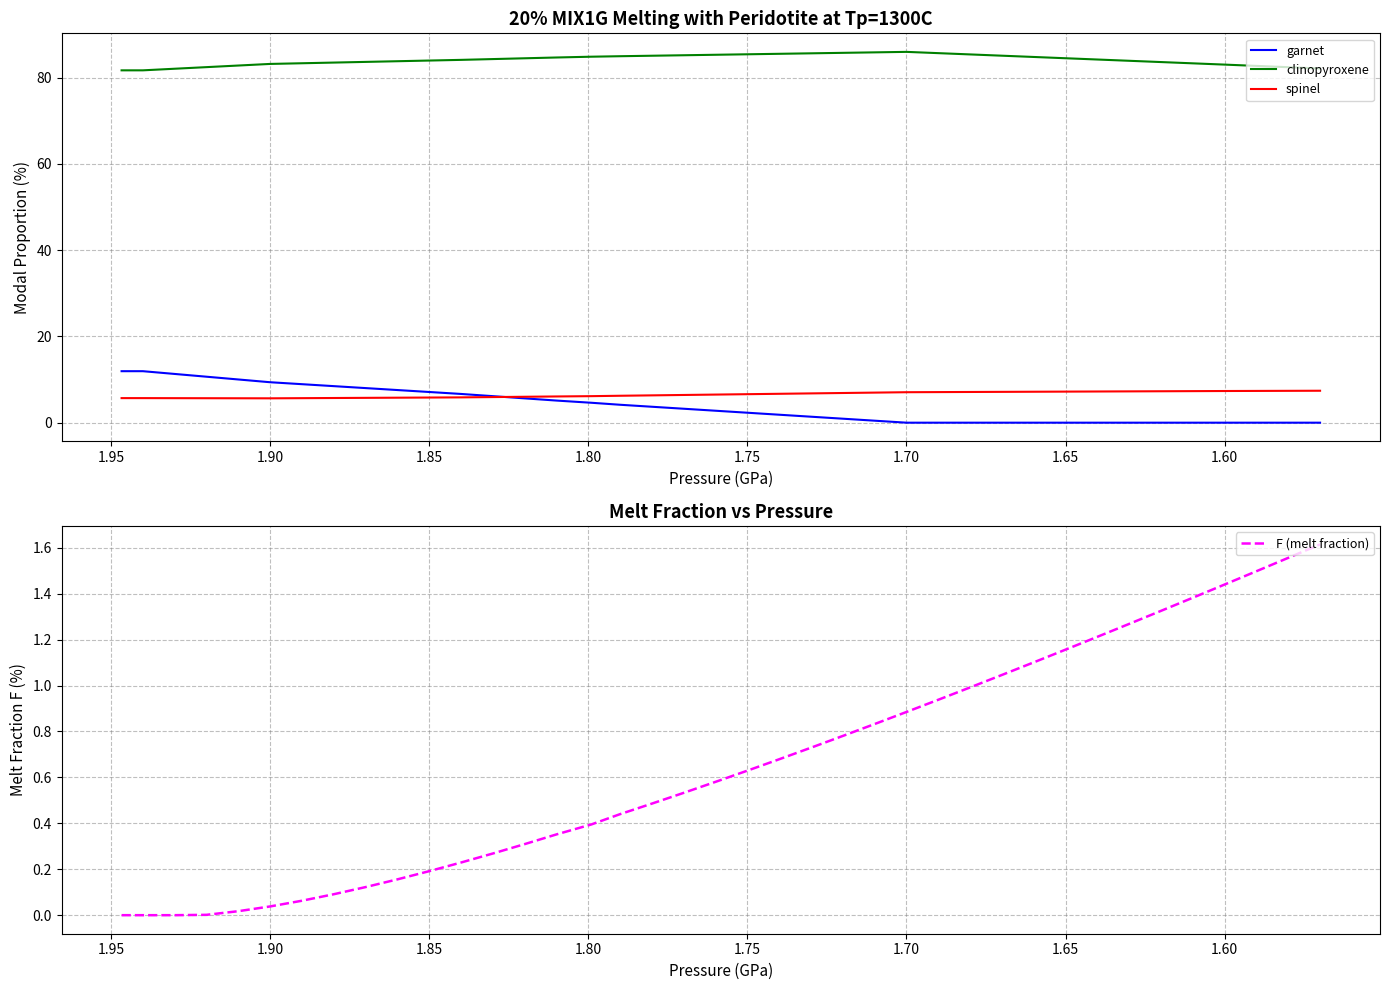

Reading left to right, list all the values displayed in this chart.

garnet: 11.9	11.9	11.3	10.7	10.0	9.4	8.9	8.5	8.0	7.6	7.1	6.7	6.2	5.6	5.1	4.6	4.2	3.7	3.2	2.8	2.3	1.8	1.4	0.9	0.5	0.0	0.0	0.0	0.0	0.0	0.0	0.0	0.0	0.0	0.0	0.0	0.0	0.0	0.0
clinopyroxene: 81.7	81.7	82.1	82.4	82.8	83.2	83.3	83.5	83.7	83.8	84.0	84.1	84.3	84.5	84.7	84.9	85.0	85.1	85.2	85.3	85.4	85.5	85.6	85.8	85.9	86.0	85.7	85.4	85.1	84.8	84.5	84.2	83.9	83.6	83.3	83.0	82.7	82.4	82.1
spinel: 5.7	5.7	5.7	5.7	5.7	5.6	5.7	5.7	5.8	5.8	5.8	5.9	5.9	6.0	6.1	6.2	6.2	6.3	6.4	6.5	6.6	6.7	6.8	6.9	7.0	7.1	7.1	7.1	7.1	7.2	7.2	7.2	7.3	7.3	7.3	7.3	7.4	7.4	7.4
F (melt fraction): 0.0	0.0	0.0	0.0	0.0	0.0	0.1	0.1	0.1	0.2	0.2	0.2	0.3	0.3	0.4	0.4	0.4	0.5	0.5	0.6	0.6	0.7	0.7	0.8	0.8	0.9	0.9	1.0	1.0	1.1	1.2	1.2	1.3	1.3	1.4	1.4	1.5	1.6	1.6